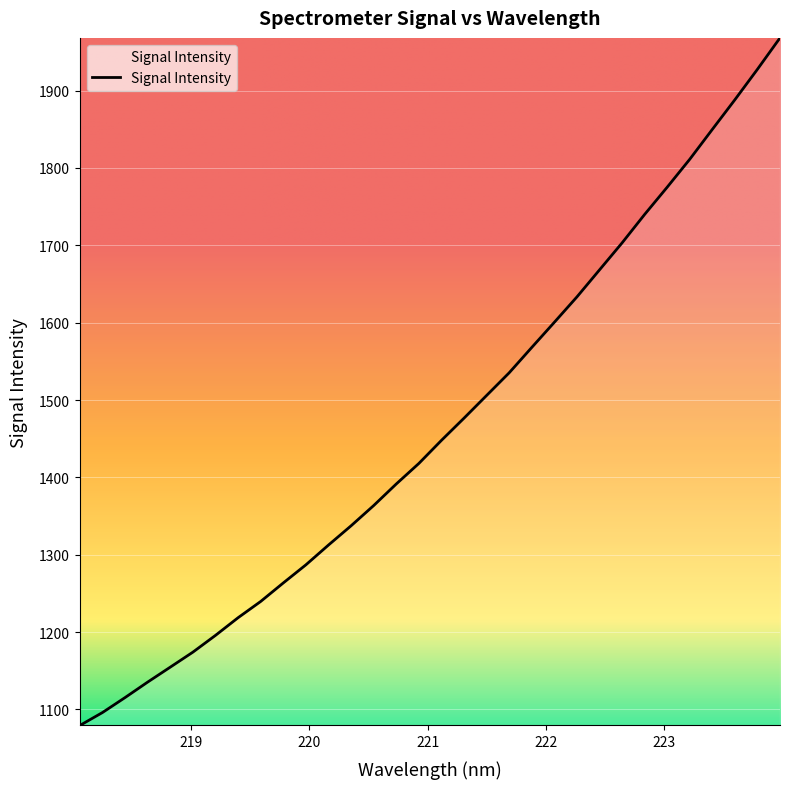

What is the difference between the maximum and minimum values?

888.8